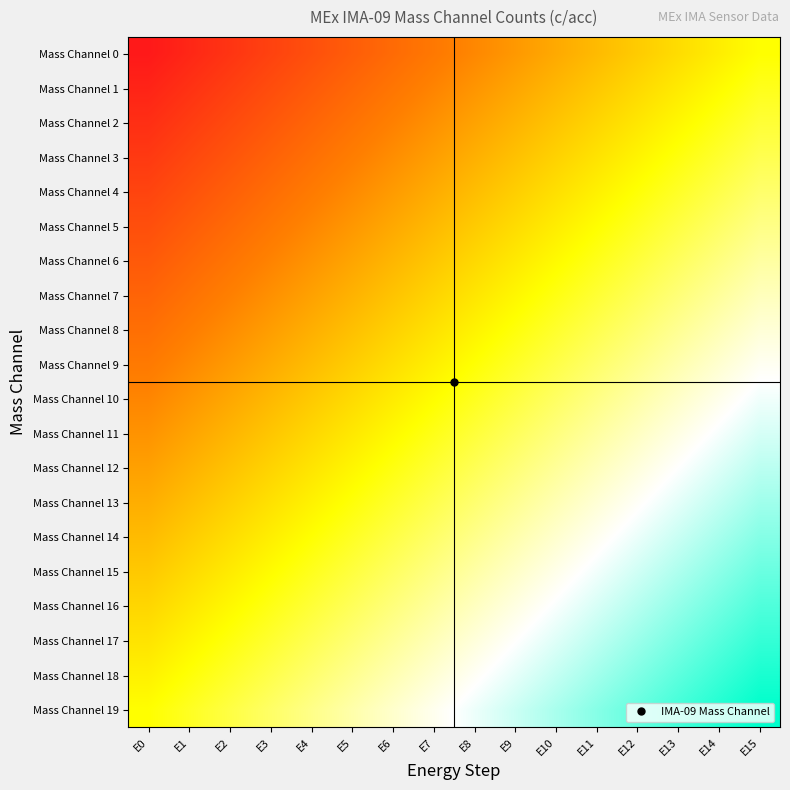

Which series changed the most between E0 and E4?

Mass Channel 2